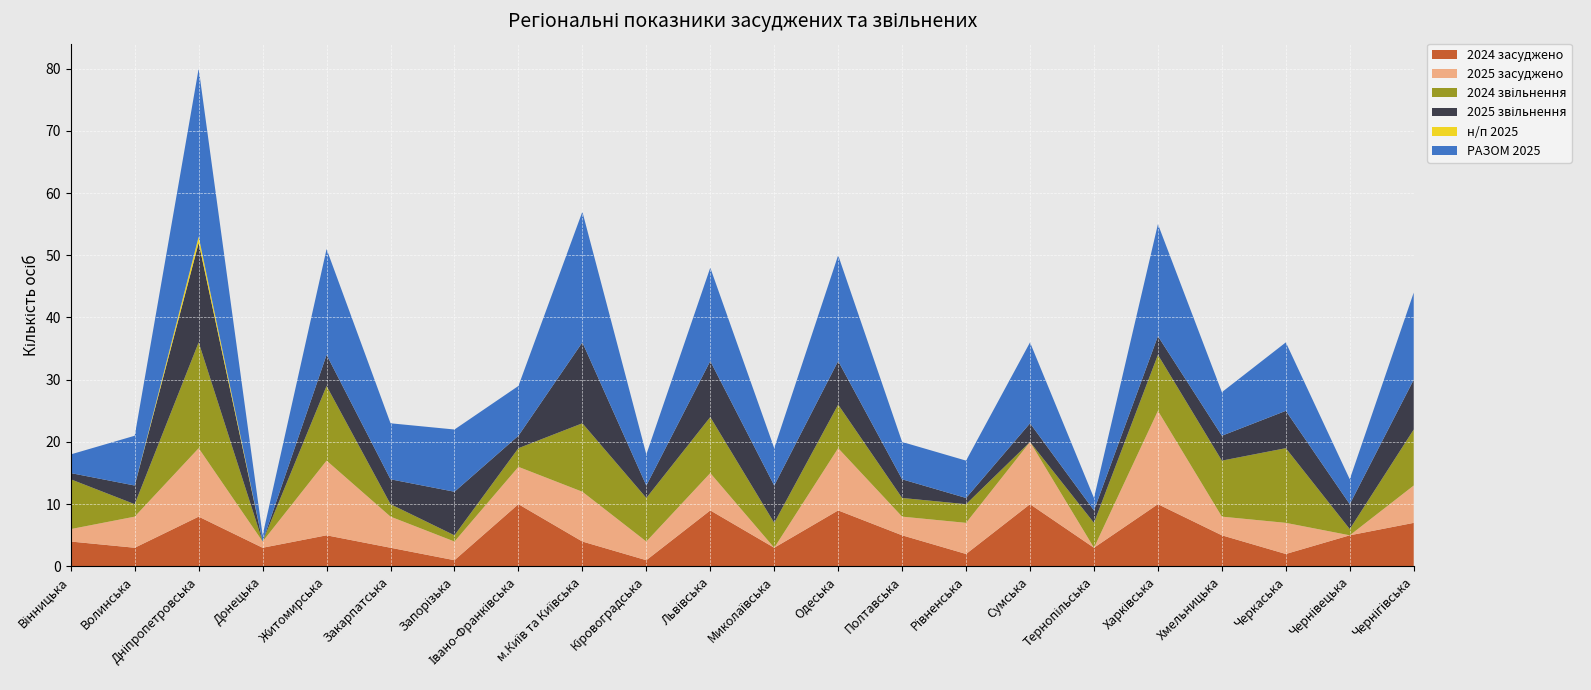

Reading left to right, list all the values displayed in this chart.

2024 засуджено: 4	3	8	3	5	3	1	10	4	1	9	3	9	5	2	10	3	10	5	2	5	7
2025 засуджено: 2	5	11	1	12	5	3	6	8	3	6	0	10	3	5	10	0	15	3	5	0	6
2024 звільнення: 8	2	17	0	12	2	1	3	11	7	9	4	7	3	3	0	4	9	9	12	1	9
2025 звільнення: 1	3	16	0	5	4	7	2	13	2	9	6	7	3	1	3	2	3	4	6	4	8
н/п 2025: 0	0	1	0	0	0	0	0	0	0	0	0	0	0	0	0	0	0	0	0	0	0
РАЗОМ 2025: 3	8	27	1	17	9	10	8	21	5	15	6	17	6	6	13	2	18	7	11	4	14